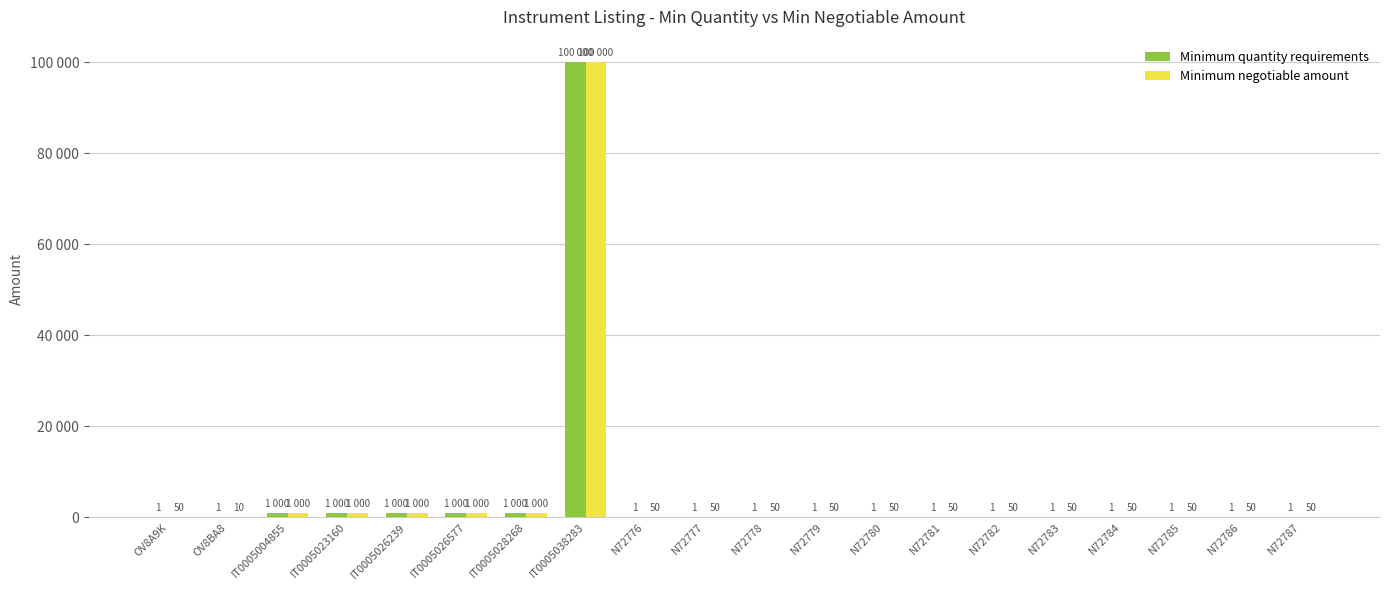

Does the chart contain stacked bars?

No